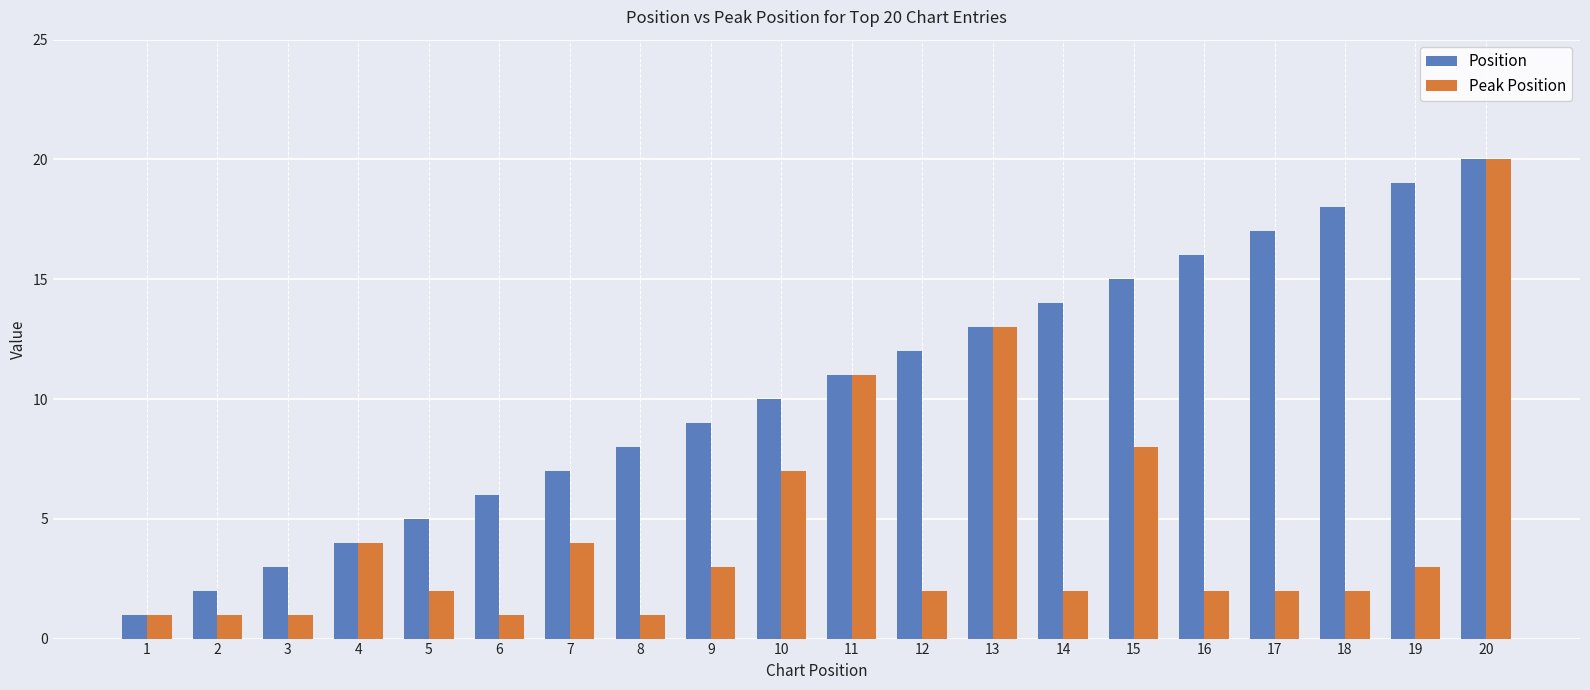

Reading right to left, what are all the values shown in this chart?

Position: 20=20	19=19	18=18	17=17	16=16	15=15	14=14	13=13	12=12	11=11	10=10	9=9	8=8	7=7	6=6	5=5	4=4	3=3	2=2	1=1
Peak Position: 20=20	19=3	18=2	17=2	16=2	15=8	14=2	13=13	12=2	11=11	10=7	9=3	8=1	7=4	6=1	5=2	4=4	3=1	2=1	1=1